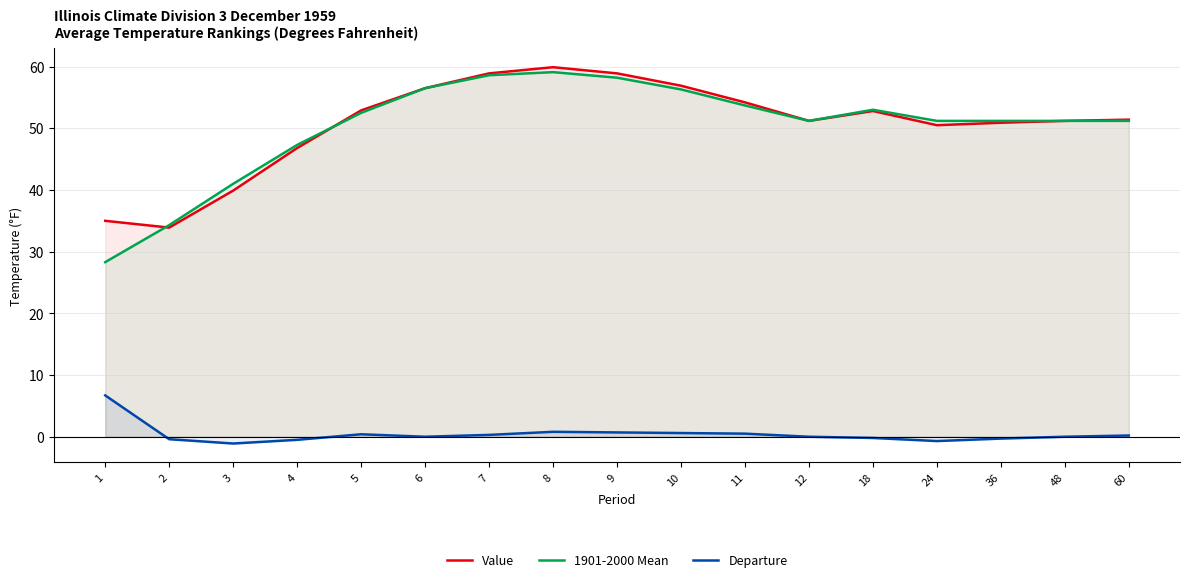

How many values in the Value series exceed 51?

11